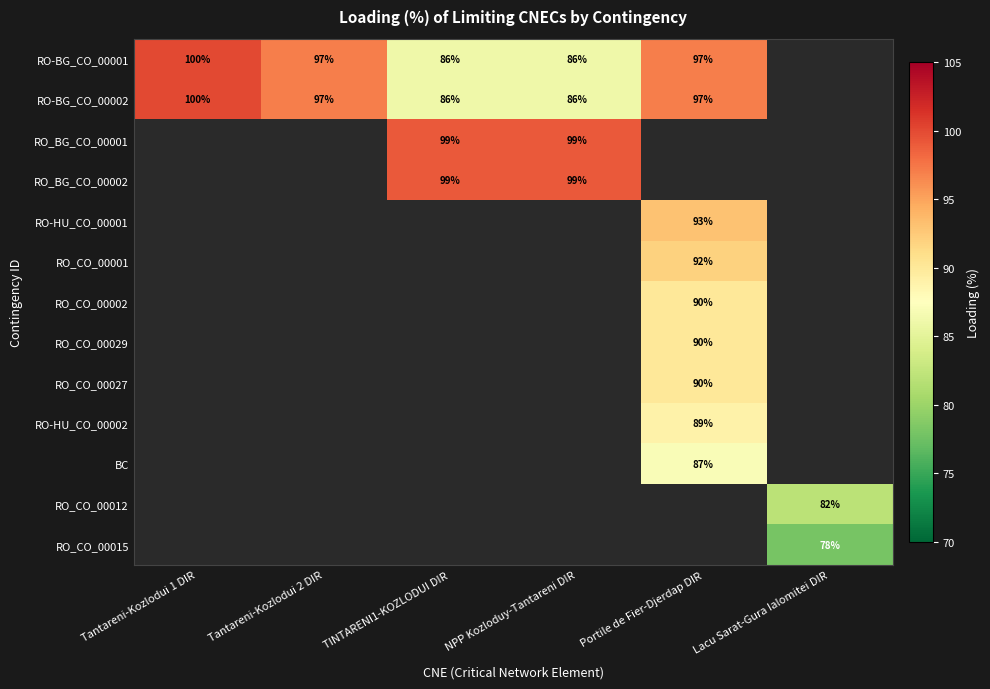

At which category does the chart reach its peak across all series?

Tantareni-Kozlodui 1 DIR